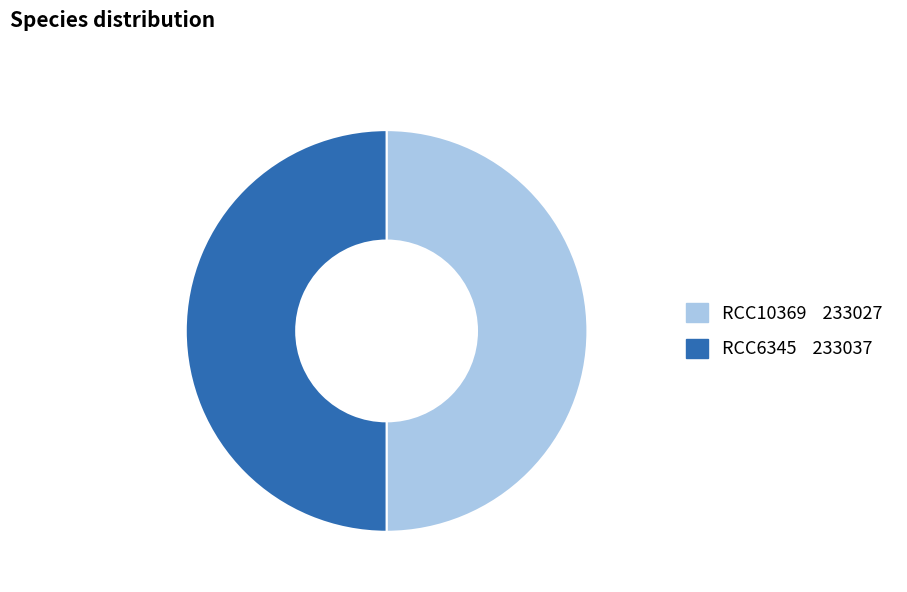

Approximately how many times larger is the value at RCC6345 compared to RCC10369?

1.0